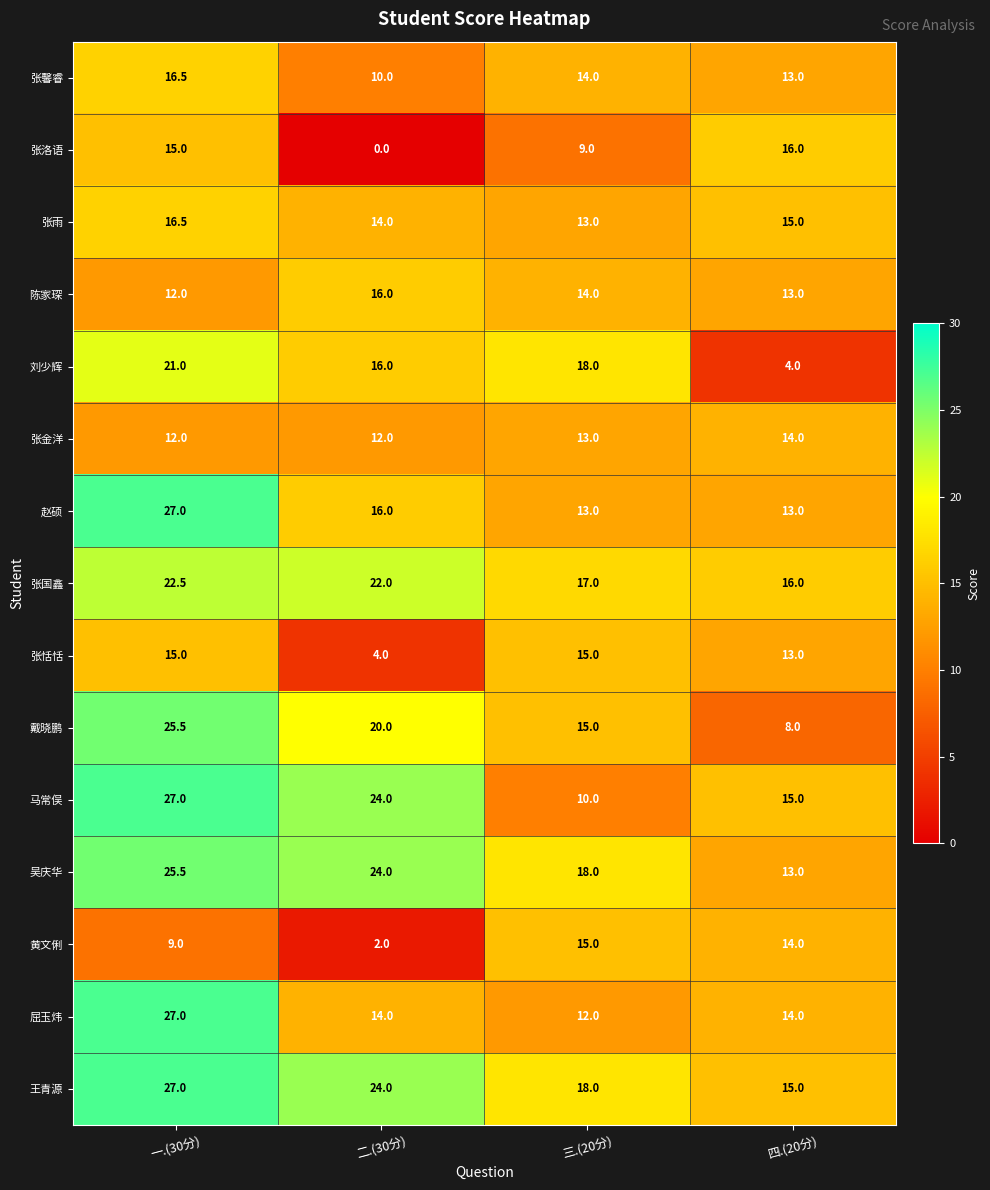

The value of 张国鑫 at 一.(30分) is 22.5. True or false?

True